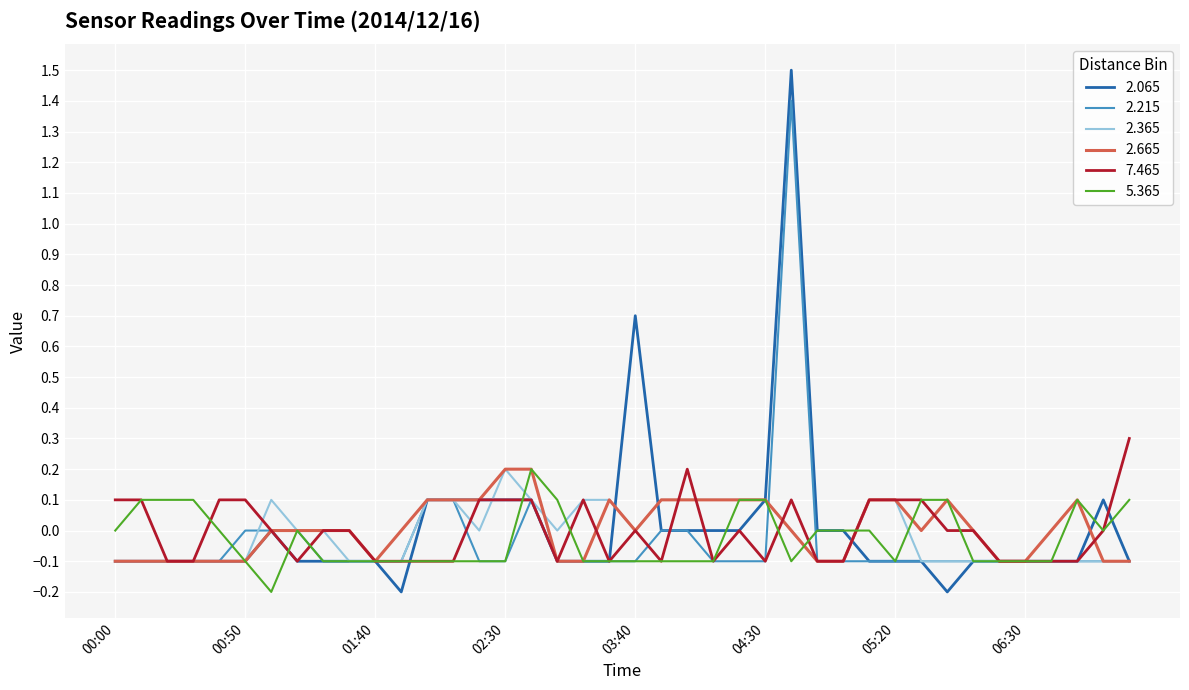

True or false: 2.215 and 2.365 intersect in this chart.

True